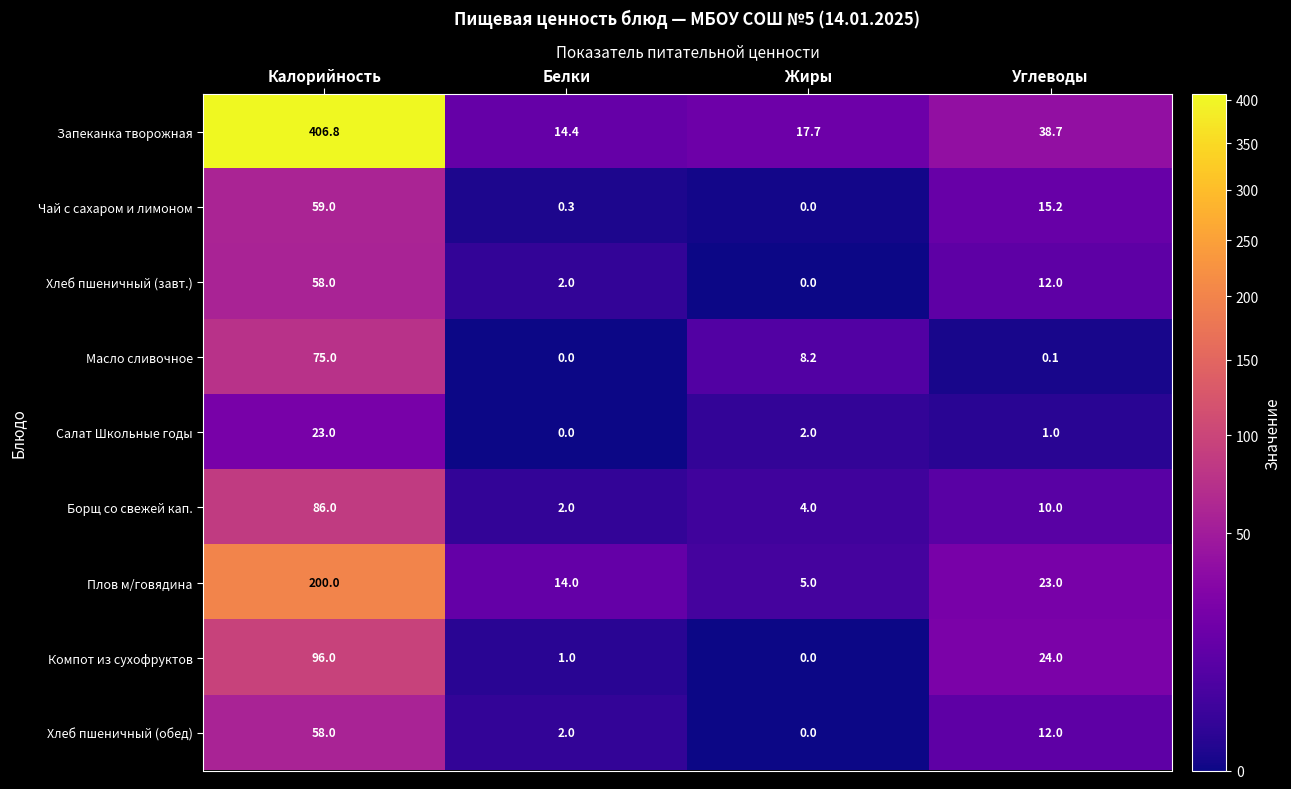

Is it true that Плов м/говядина equals 14.0 at Белки?

True